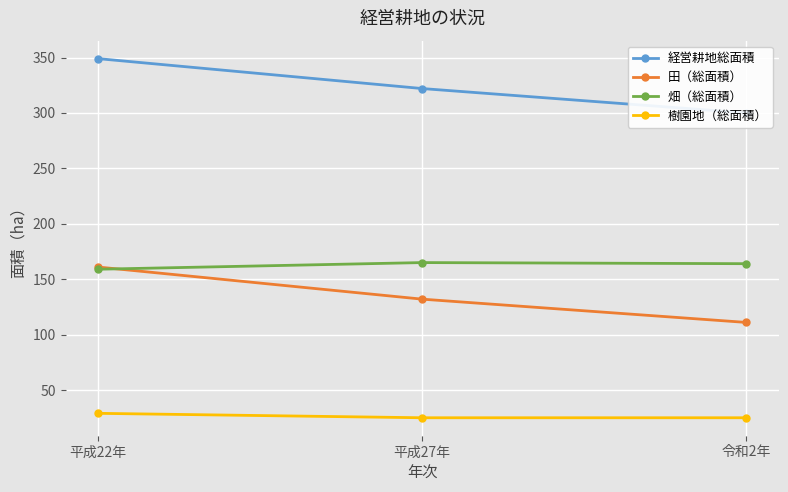

Reading right to left, list all the values displayed in this chart.

経営耕地総面積: 令和2年=300	平成27年=322	平成22年=349
田（総面積）: 令和2年=111	平成27年=132	平成22年=161
畑（総面積）: 令和2年=164	平成27年=165	平成22年=159
樹園地（総面積）: 令和2年=25	平成27年=25	平成22年=29